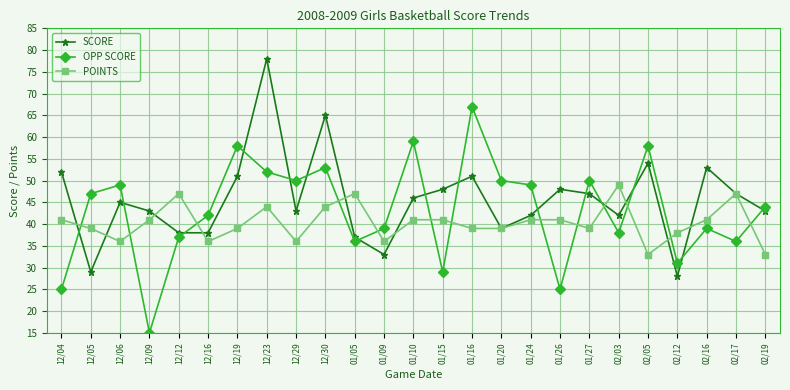

Rank the series by their average value, from lowest to highest.

POINTS, OPP SCORE, SCORE